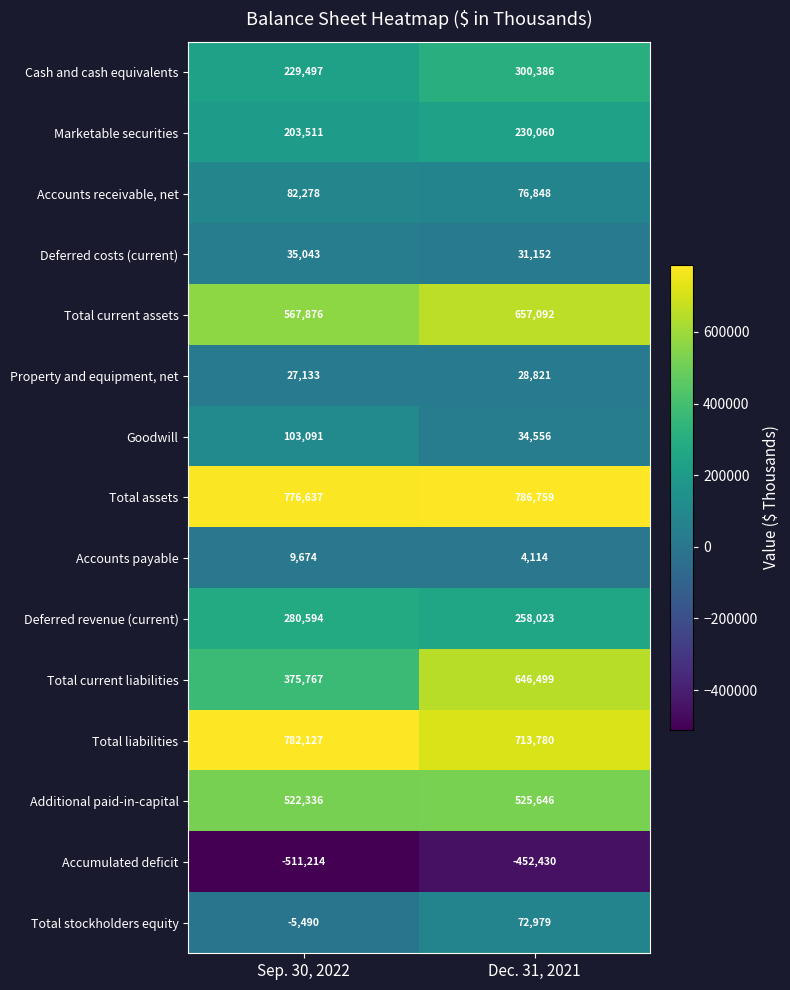

List the series in order of their peak value, lowest first.

Accumulated deficit, Accounts payable, Property and equipment, net, Deferred costs (current), Total stockholders equity, Accounts receivable, net, Goodwill, Marketable securities, Deferred revenue (current), Cash and cash equivalents, Additional paid-in-capital, Total current liabilities, Total current assets, Total liabilities, Total assets